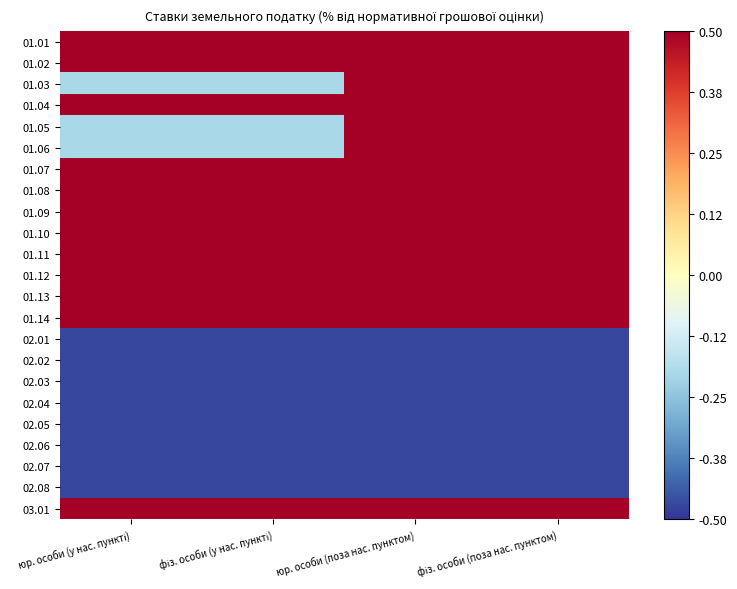

Reading left to right, list all the values displayed in this chart.

01.01: юр. особи (у нас. пункті)=0.5	фіз. особи (у нас. пункті)=0.5	юр. особи (поза нас. пунктом)=0.5	фіз. особи (поза нас. пунктом)=0.5
01.02: юр. особи (у нас. пункті)=0.5	фіз. особи (у нас. пункті)=0.5	юр. особи (поза нас. пунктом)=0.5	фіз. особи (поза нас. пунктом)=0.5
01.03: юр. особи (у нас. пункті)=-0.2	фіз. особи (у нас. пункті)=-0.2	юр. особи (поза нас. пунктом)=0.5	фіз. особи (поза нас. пунктом)=0.5
01.04: юр. особи (у нас. пункті)=0.5	фіз. особи (у нас. пункті)=0.5	юр. особи (поза нас. пунктом)=0.5	фіз. особи (поза нас. пунктом)=0.5
01.05: юр. особи (у нас. пункті)=-0.2	фіз. особи (у нас. пункті)=-0.2	юр. особи (поза нас. пунктом)=0.5	фіз. особи (поза нас. пунктом)=0.5
01.06: юр. особи (у нас. пункті)=-0.2	фіз. особи (у нас. пункті)=-0.2	юр. особи (поза нас. пунктом)=0.5	фіз. особи (поза нас. пунктом)=0.5
01.07: юр. особи (у нас. пункті)=0.5	фіз. особи (у нас. пункті)=0.5	юр. особи (поза нас. пунктом)=0.5	фіз. особи (поза нас. пунктом)=0.5
01.08: юр. особи (у нас. пункті)=0.5	фіз. особи (у нас. пункті)=0.5	юр. особи (поза нас. пунктом)=0.5	фіз. особи (поза нас. пунктом)=0.5
01.09: юр. особи (у нас. пункті)=0.5	фіз. особи (у нас. пункті)=0.5	юр. особи (поза нас. пунктом)=0.5	фіз. особи (поза нас. пунктом)=0.5
01.10: юр. особи (у нас. пункті)=0.5	фіз. особи (у нас. пункті)=0.5	юр. особи (поза нас. пунктом)=0.5	фіз. особи (поза нас. пунктом)=0.5
01.11: юр. особи (у нас. пункті)=0.5	фіз. особи (у нас. пункті)=0.5	юр. особи (поза нас. пунктом)=0.5	фіз. особи (поза нас. пунктом)=0.5
01.12: юр. особи (у нас. пункті)=0.5	фіз. особи (у нас. пункті)=0.5	юр. особи (поза нас. пунктом)=0.5	фіз. особи (поза нас. пунктом)=0.5
01.13: юр. особи (у нас. пункті)=0.5	фіз. особи (у нас. пункті)=0.5	юр. особи (поза нас. пунктом)=0.5	фіз. особи (поза нас. пунктом)=0.5
01.14: юр. особи (у нас. пункті)=0.5	фіз. особи (у нас. пункті)=0.5	юр. особи (поза нас. пунктом)=0.5	фіз. особи (поза нас. пунктом)=0.5
02.01: юр. особи (у нас. пункті)=-0.5	фіз. особи (у нас. пункті)=-0.5	юр. особи (поза нас. пунктом)=-0.5	фіз. особи (поза нас. пунктом)=-0.5
02.02: юр. особи (у нас. пункті)=-0.5	фіз. особи (у нас. пункті)=-0.5	юр. особи (поза нас. пунктом)=-0.5	фіз. особи (поза нас. пунктом)=-0.5
02.03: юр. особи (у нас. пункті)=-0.5	фіз. особи (у нас. пункті)=-0.5	юр. особи (поза нас. пунктом)=-0.5	фіз. особи (поза нас. пунктом)=-0.5
02.04: юр. особи (у нас. пункті)=-0.5	фіз. особи (у нас. пункті)=-0.5	юр. особи (поза нас. пунктом)=-0.5	фіз. особи (поза нас. пунктом)=-0.5
02.05: юр. особи (у нас. пункті)=-0.5	фіз. особи (у нас. пункті)=-0.5	юр. особи (поза нас. пунктом)=-0.5	фіз. особи (поза нас. пунктом)=-0.5
02.06: юр. особи (у нас. пункті)=-0.5	фіз. особи (у нас. пункті)=-0.5	юр. особи (поза нас. пунктом)=-0.5	фіз. особи (поза нас. пунктом)=-0.5
02.07: юр. особи (у нас. пункті)=-0.5	фіз. особи (у нас. пункті)=-0.5	юр. особи (поза нас. пунктом)=-0.5	фіз. особи (поза нас. пунктом)=-0.5
02.08: юр. особи (у нас. пункті)=-0.5	фіз. особи (у нас. пункті)=-0.5	юр. особи (поза нас. пунктом)=-0.5	фіз. особи (поза нас. пунктом)=-0.5
03.01: юр. особи (у нас. пункті)=0.5	фіз. особи (у нас. пункті)=0.5	юр. особи (поза нас. пунктом)=0.5	фіз. особи (поза нас. пунктом)=0.5